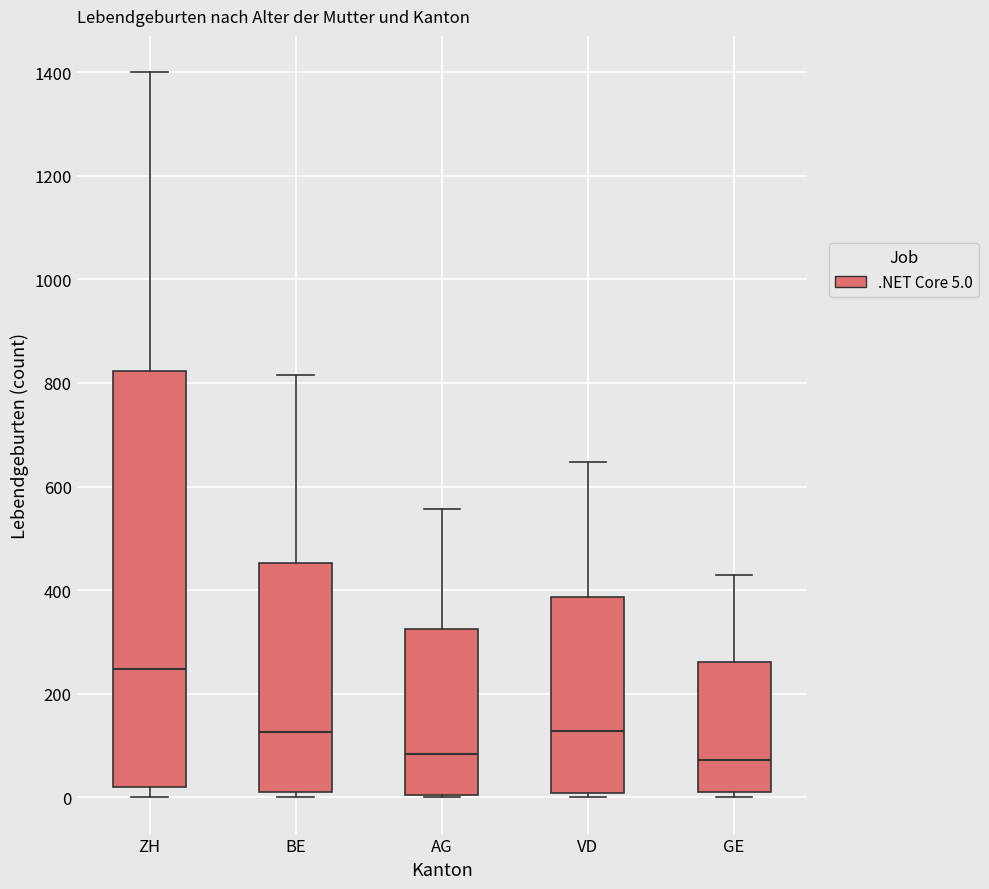

Where is the upper edge of the box for ZH on the y-axis? The values are not printed on the chart, so give them approximately, as read against the axis.

820